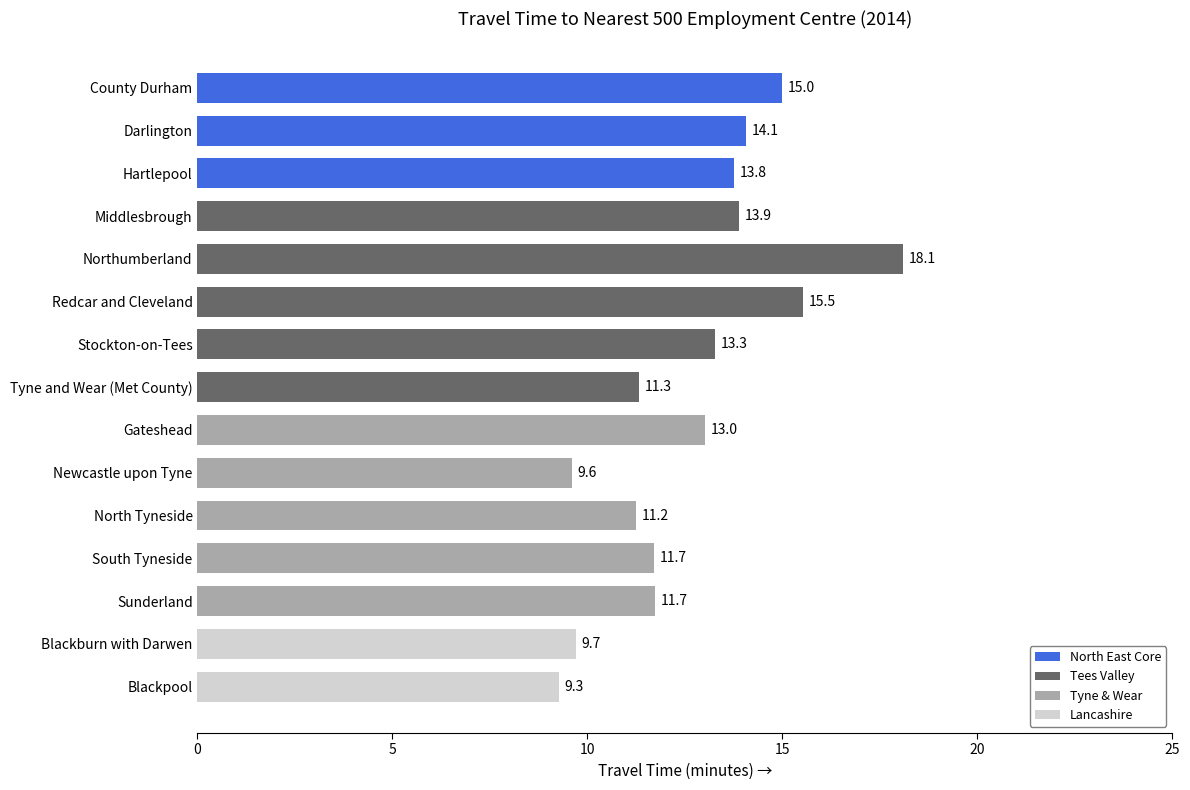

The chart shows a value of 17.4 at Stockton-on-Tees. True or false?

False